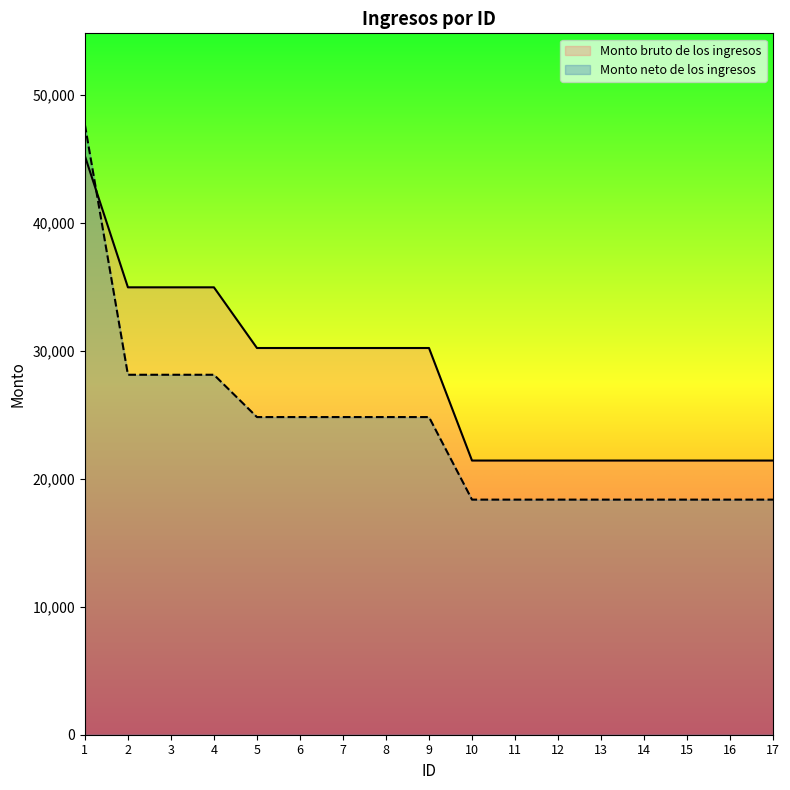

Where do Monto bruto de los ingresos and Monto neto de los ingresos first cross each other?

1 and 2